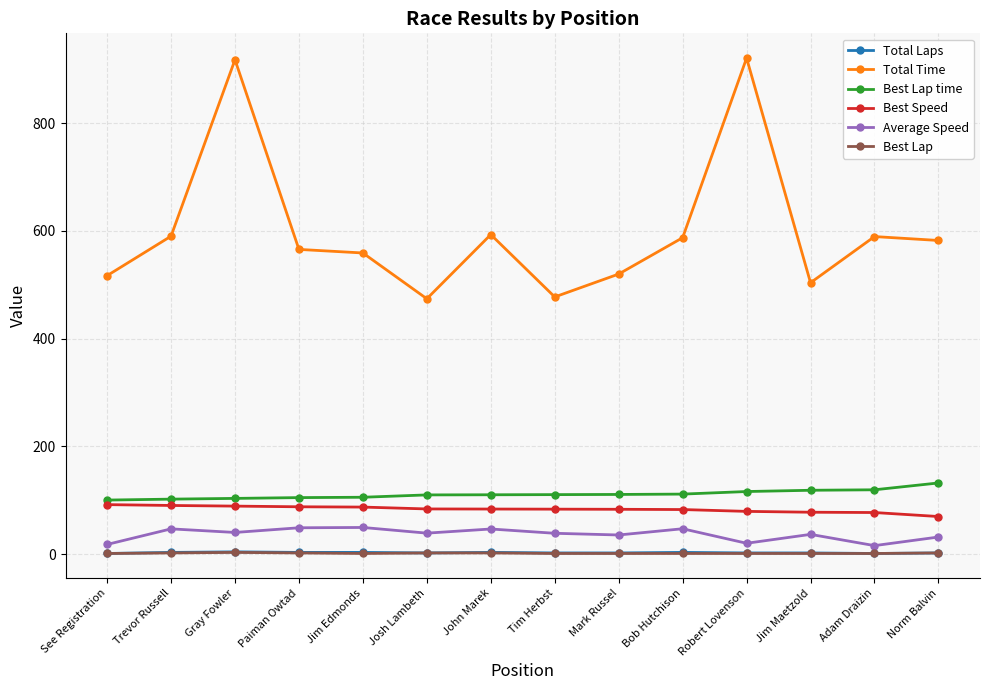

The value of Best Lap at John Marek is 2.0. True or false?

True